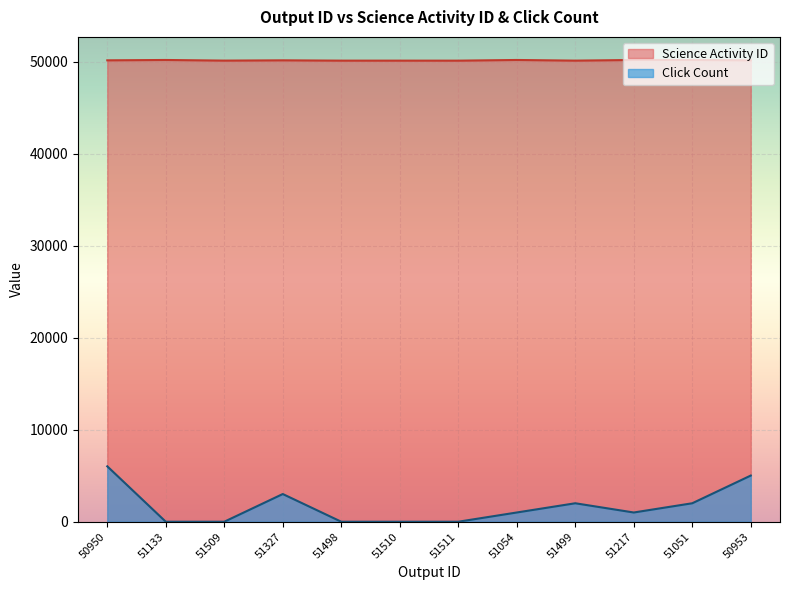

How many data points in Click Count are above 1004?

7